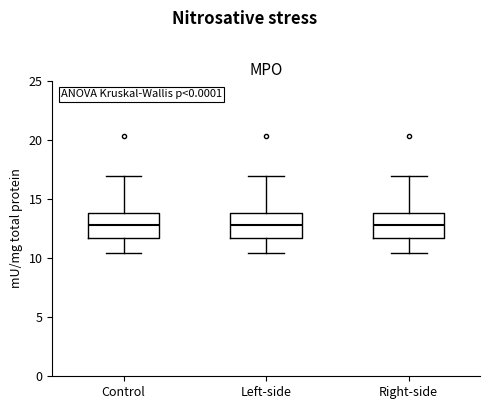

Reading left to right, read every box against the y-axis: the position of its median line, the range the box covers, and the ends of its whiskers. The values are not printed on the chart, so give them approximately, as read against the axis.

Control: median 13.0, box 11.5 to 14.0, whiskers 10.5 to 17.0
Left-side: median 13.0, box 11.5 to 14.0, whiskers 10.5 to 17.0
Right-side: median 13.0, box 11.5 to 14.0, whiskers 10.5 to 17.0